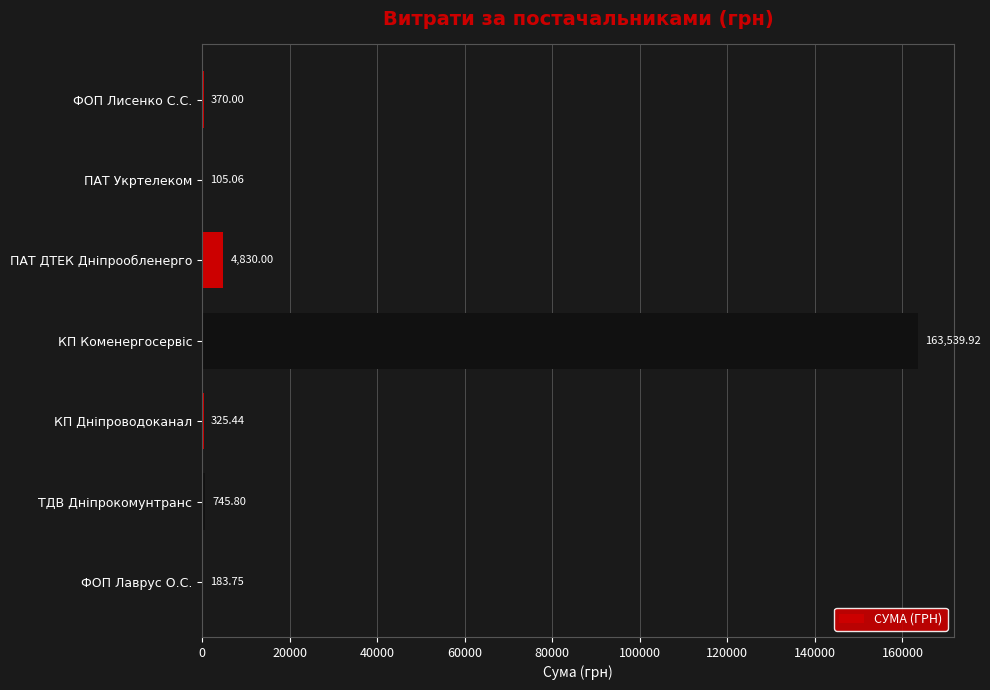

At which label is the value closest to 81822?

ПАТ ДТЕК Дніпрообленерго